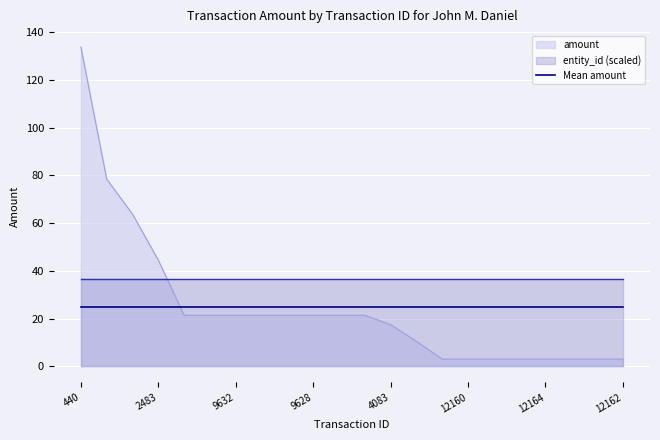

What is the difference between the values at 4083 and 440?

116.3